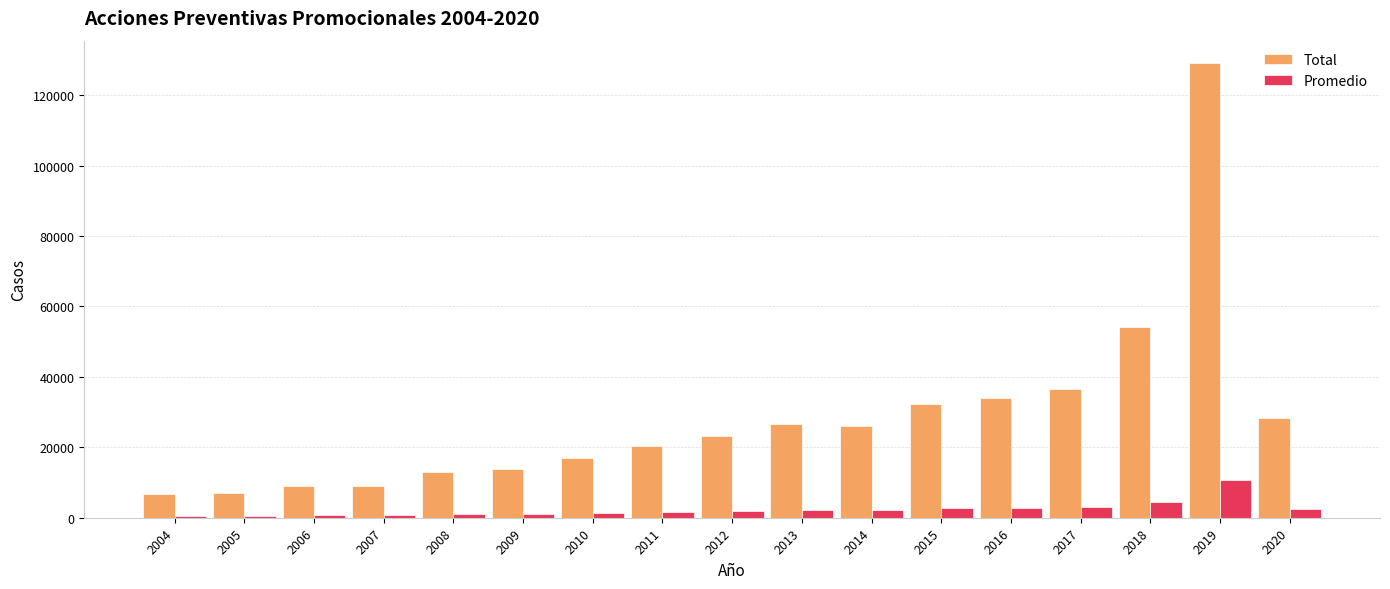

At how many categories does at least one series exceed 83173?

1